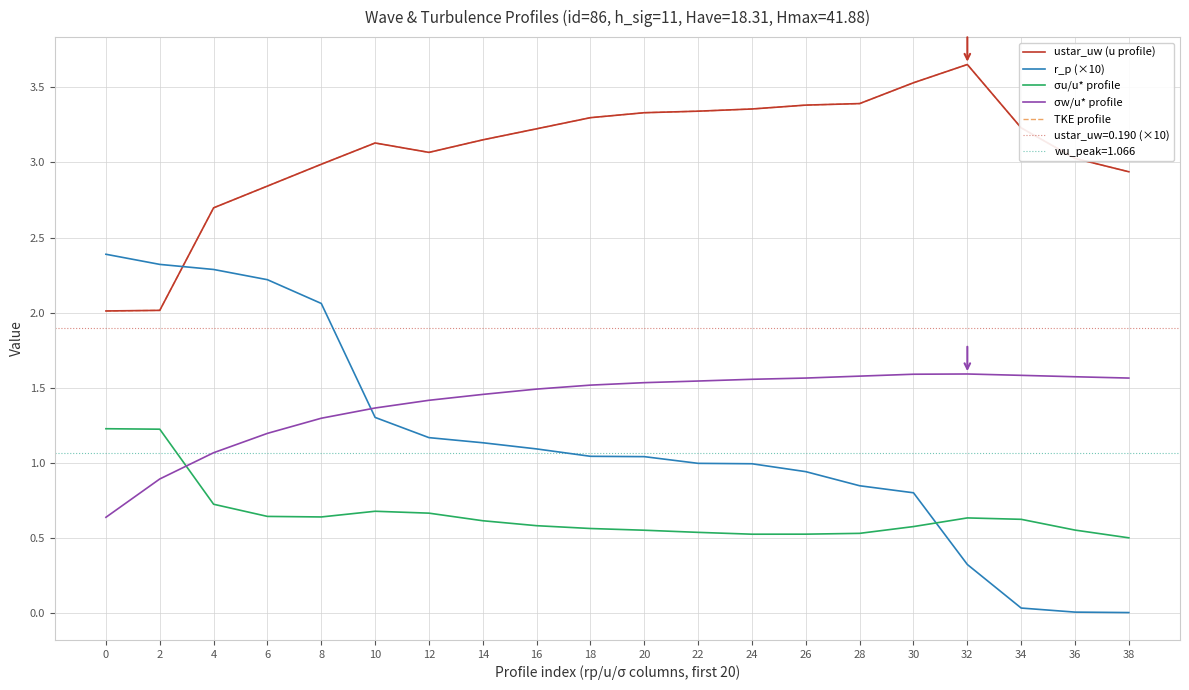

What are all the series names shown in the legend?

ustar_uw (u profile), r_p (×10), σu/u* profile, σw/u* profile, TKE profile